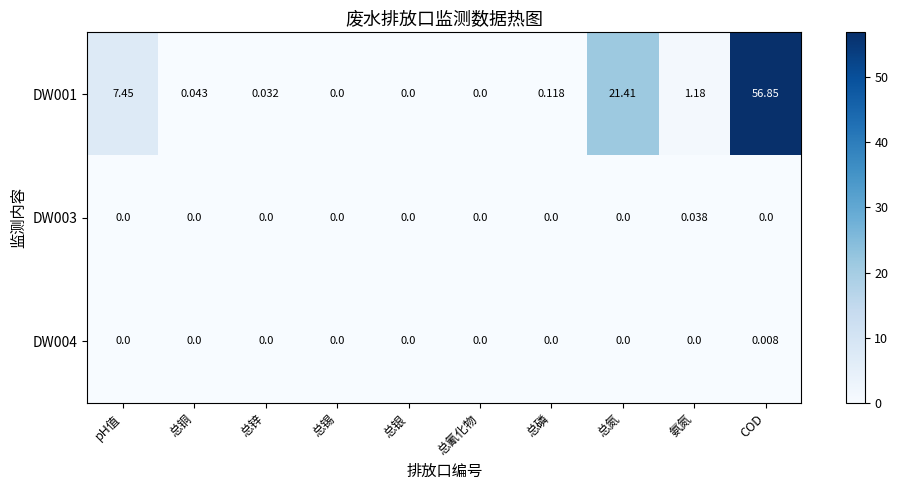

Is the value of DW003 at 总磷 greater than the value of DW001 at 总铜?

No